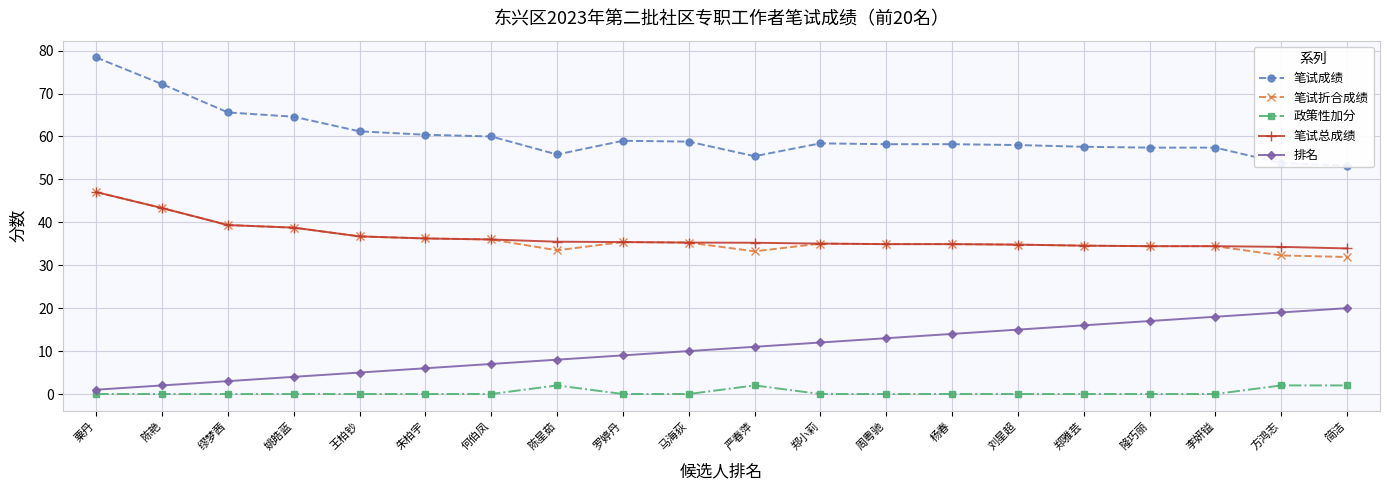

Is the value of 笔试成绩 at 简洁 greater than the value of 排名 at 马海荻?

Yes